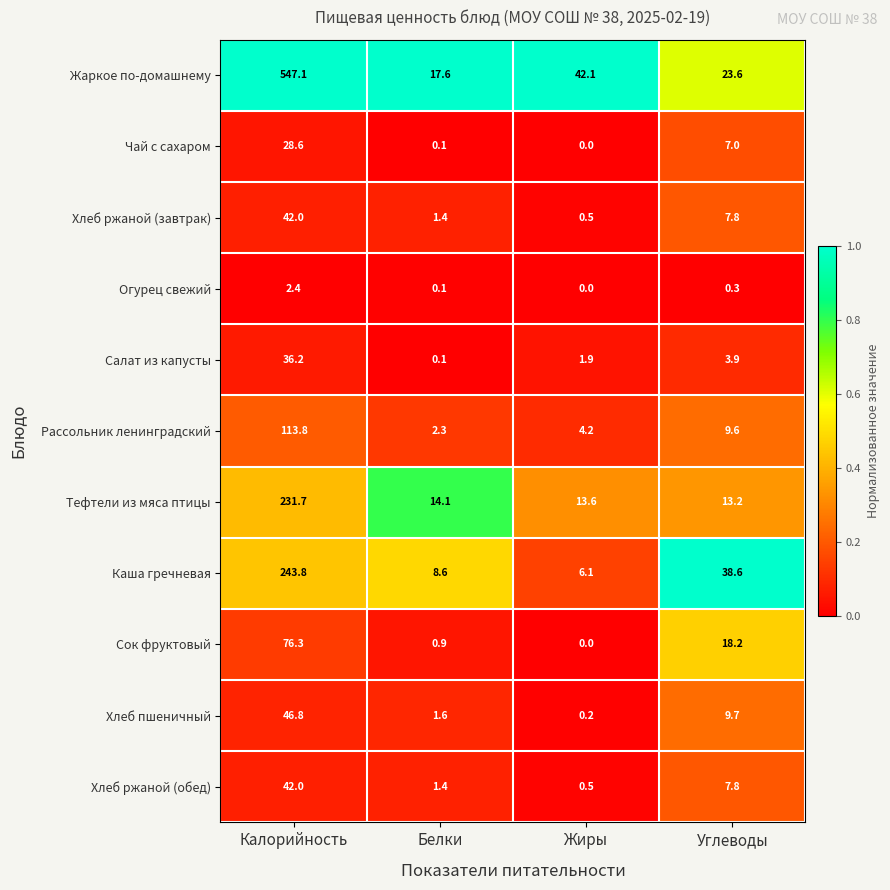

How many values in Чай с сахаром are above zero?

3